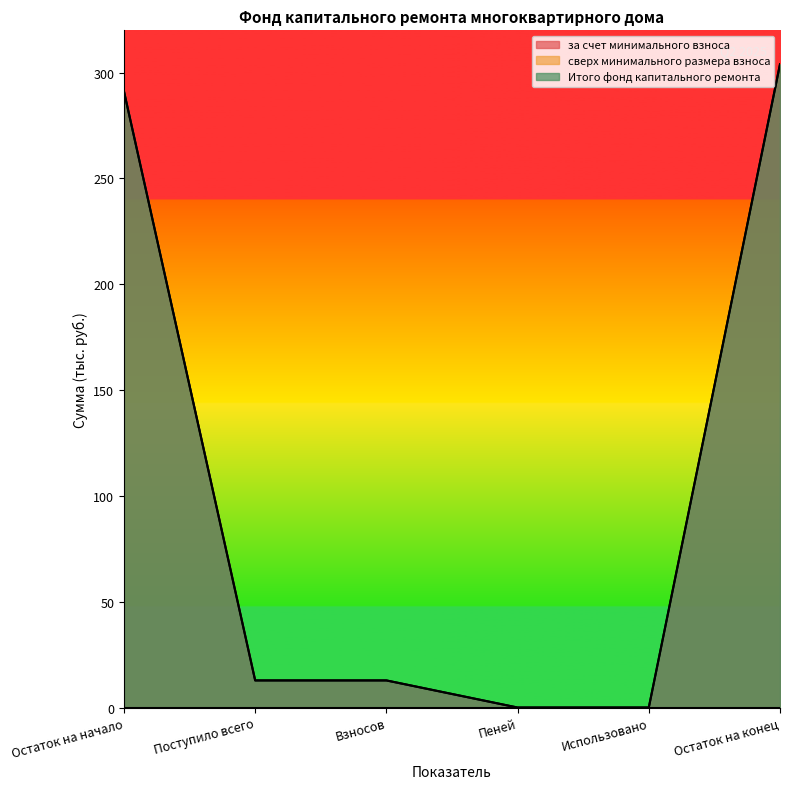

Which label corresponds to the smallest value in the chart?

Пеней